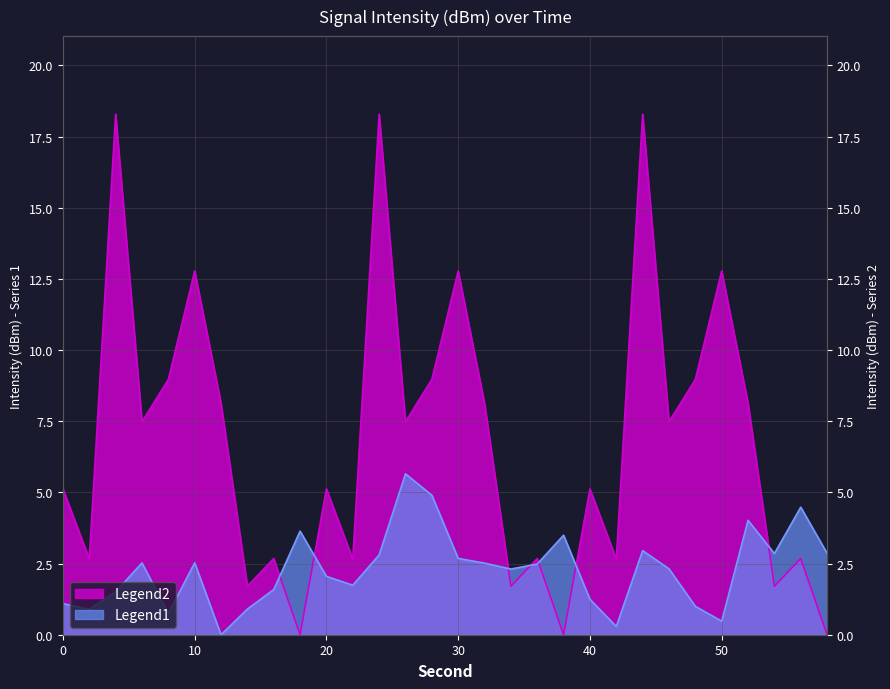

Where does the Legend1 series first go above 2?

6